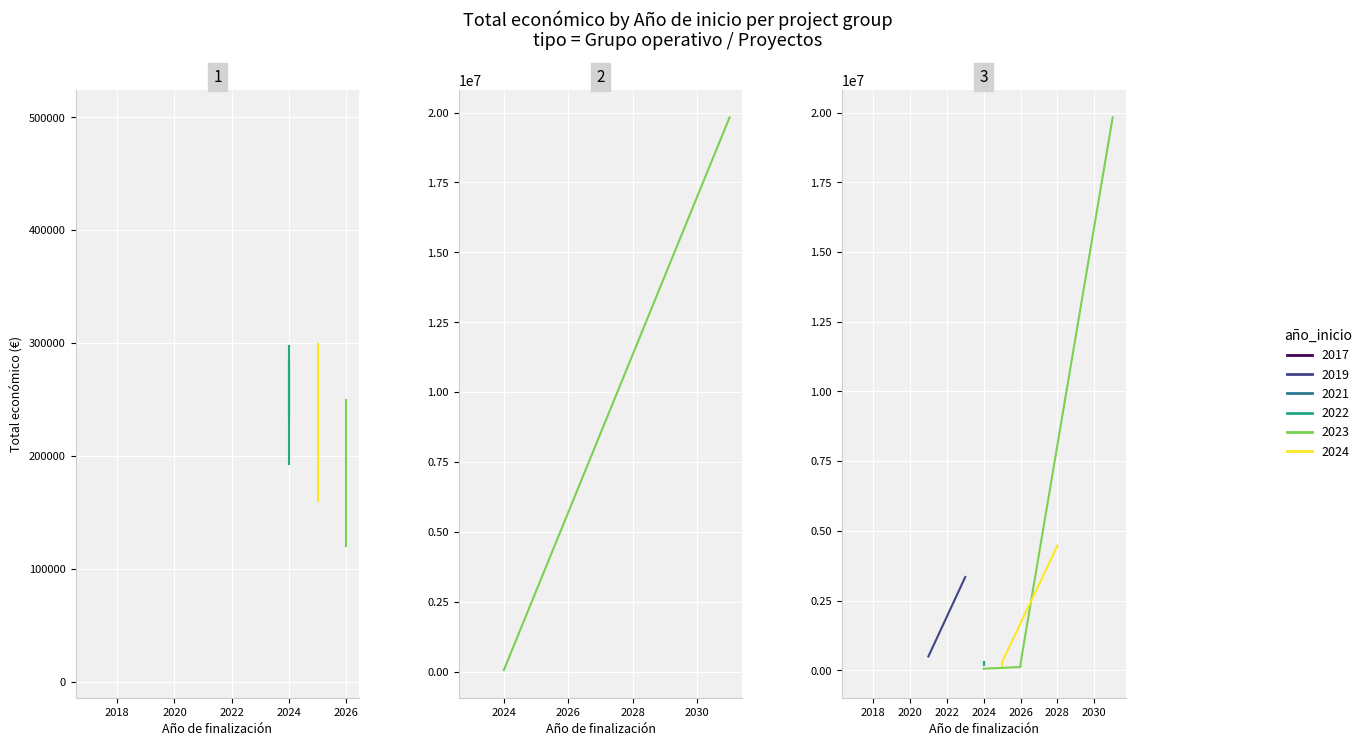

What is the smallest value displayed?

2017